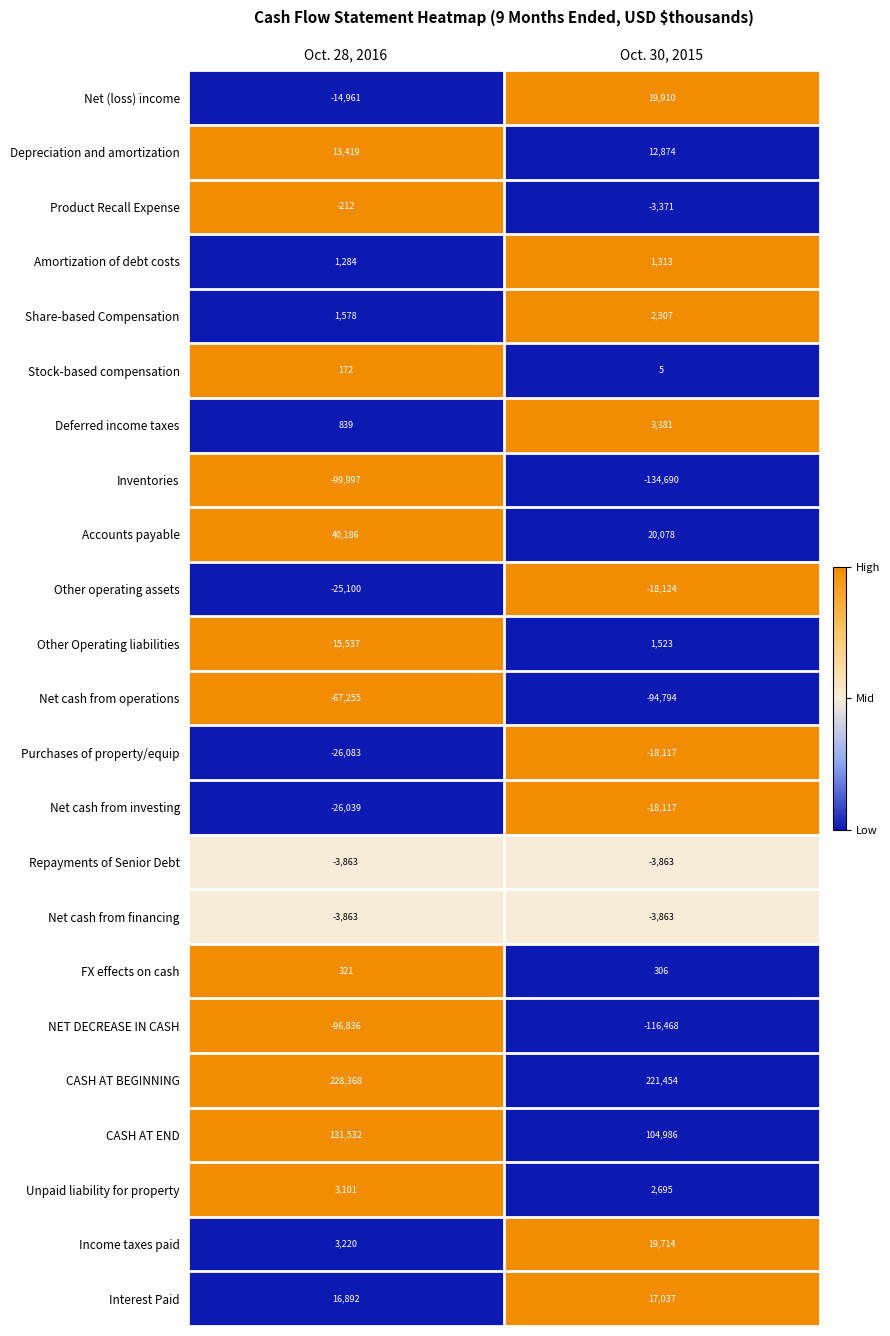

Count the number of data series in this chart.

23